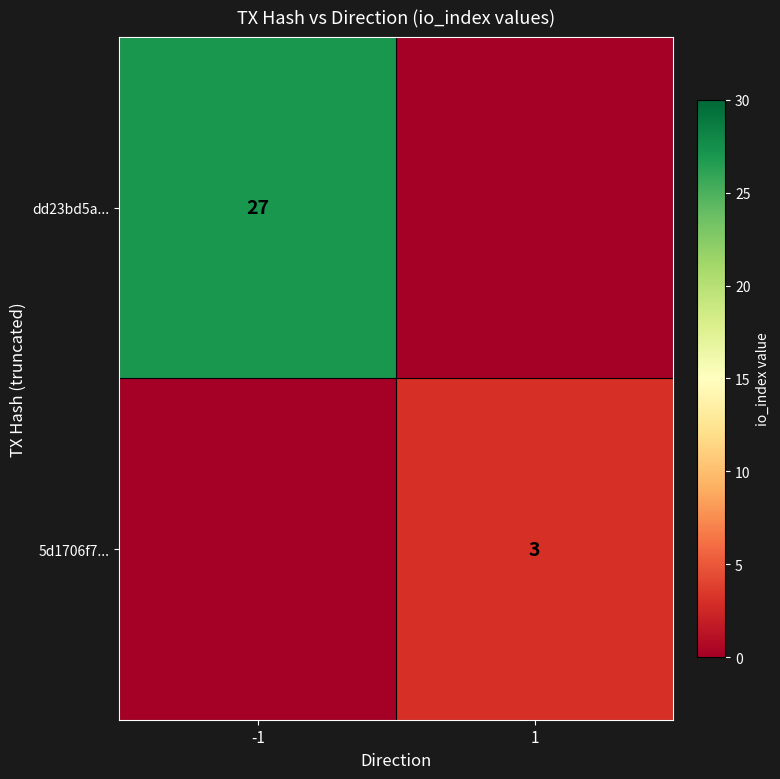

The value of dd23bd5a... at -1 is 45. True or false?

False